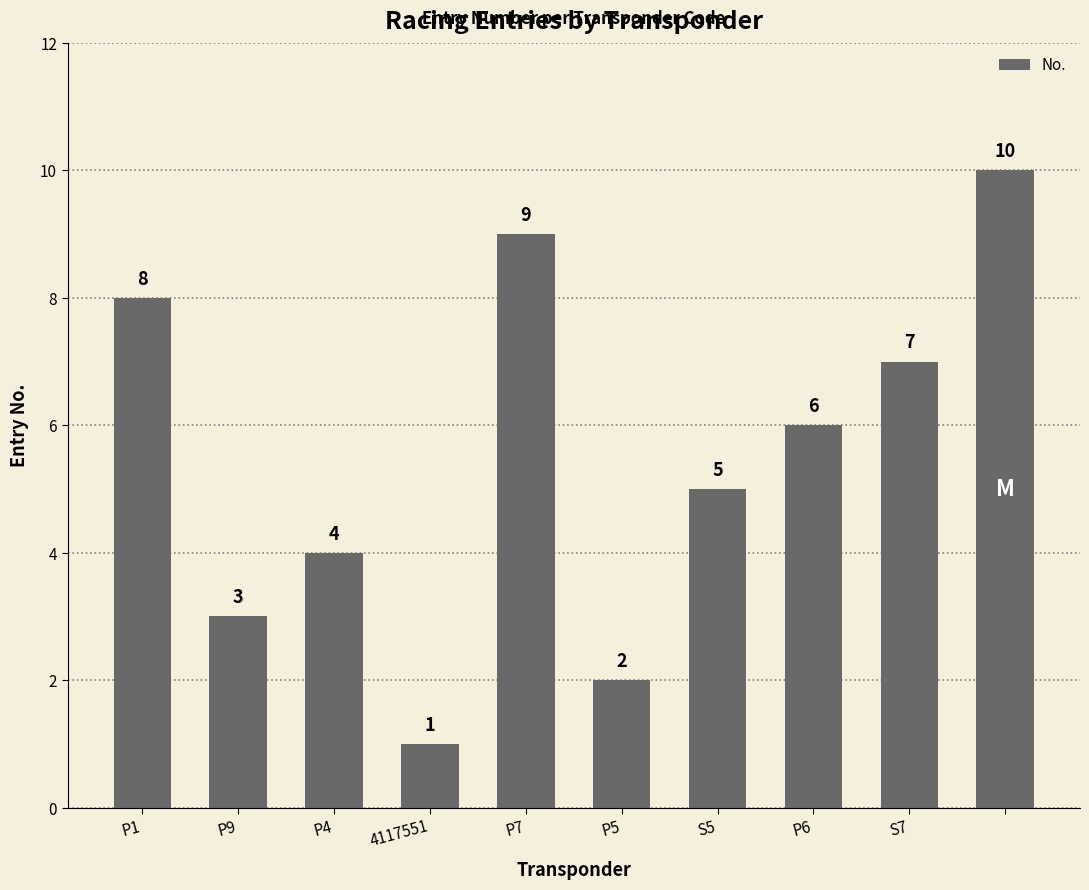

What is the maximum value shown in the chart?

10